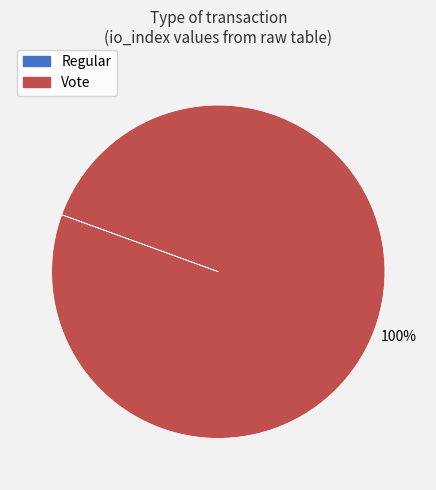

Which category has the biggest portion of the pie?

Vote